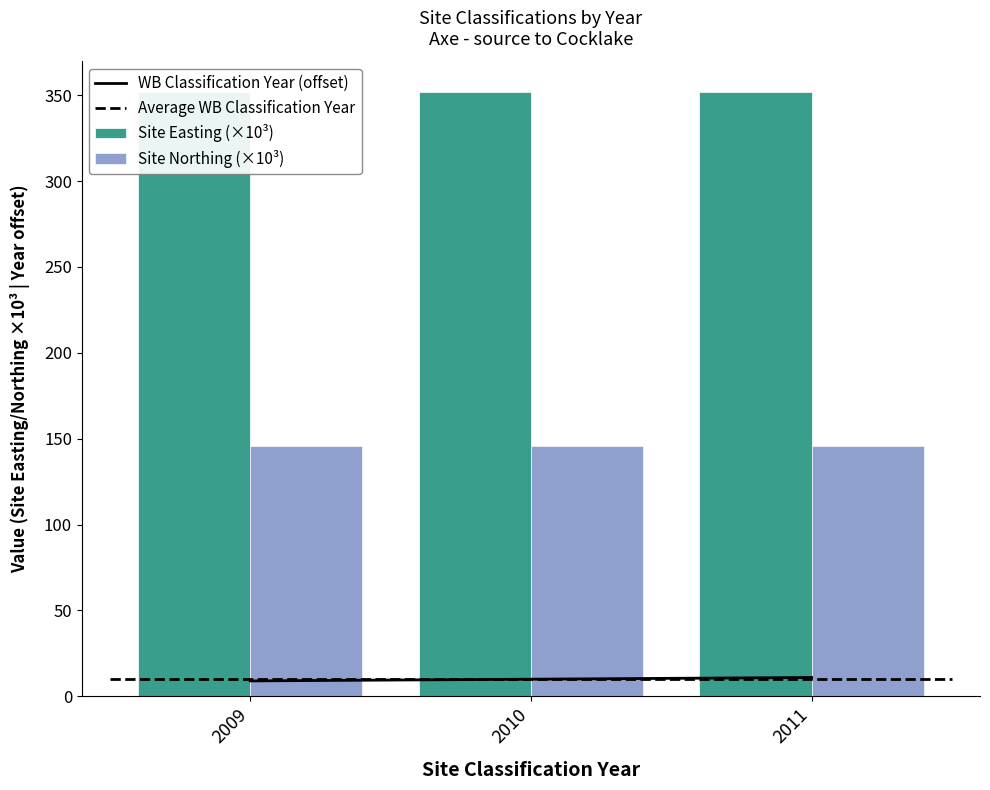

At which label is WB Classification Year (offset) closest to 10?

2010